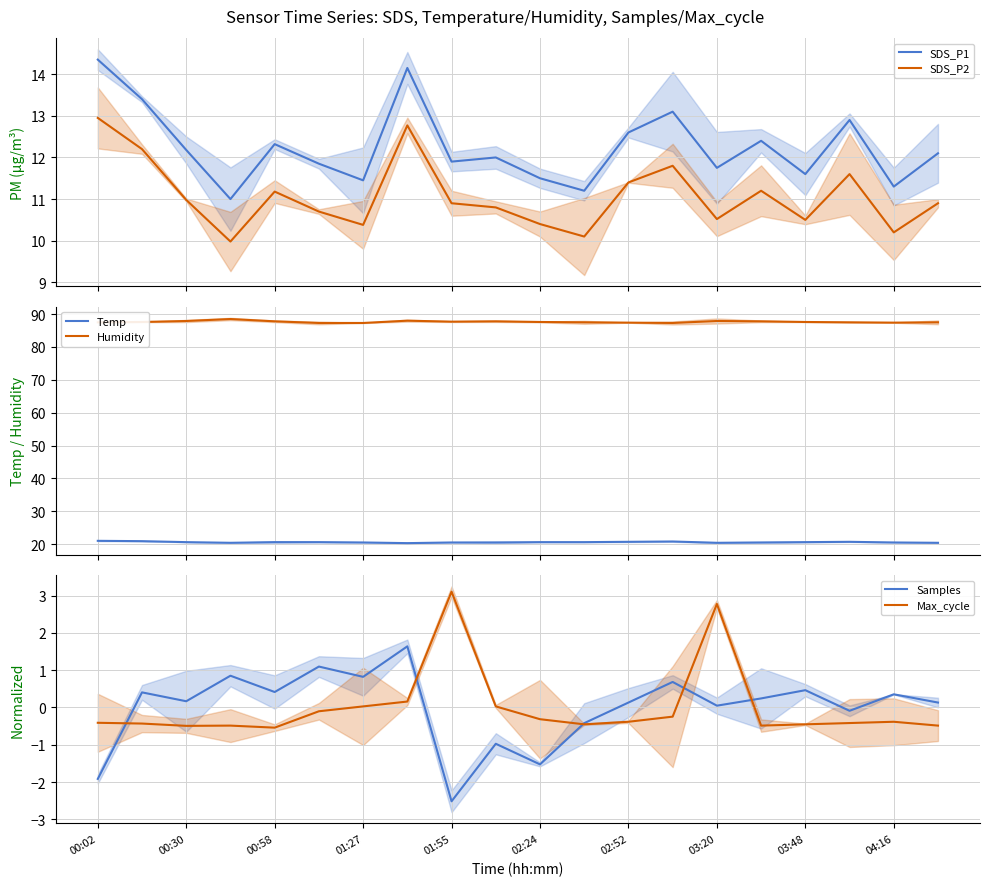

At how many categories does at least one series exceed 38?

20